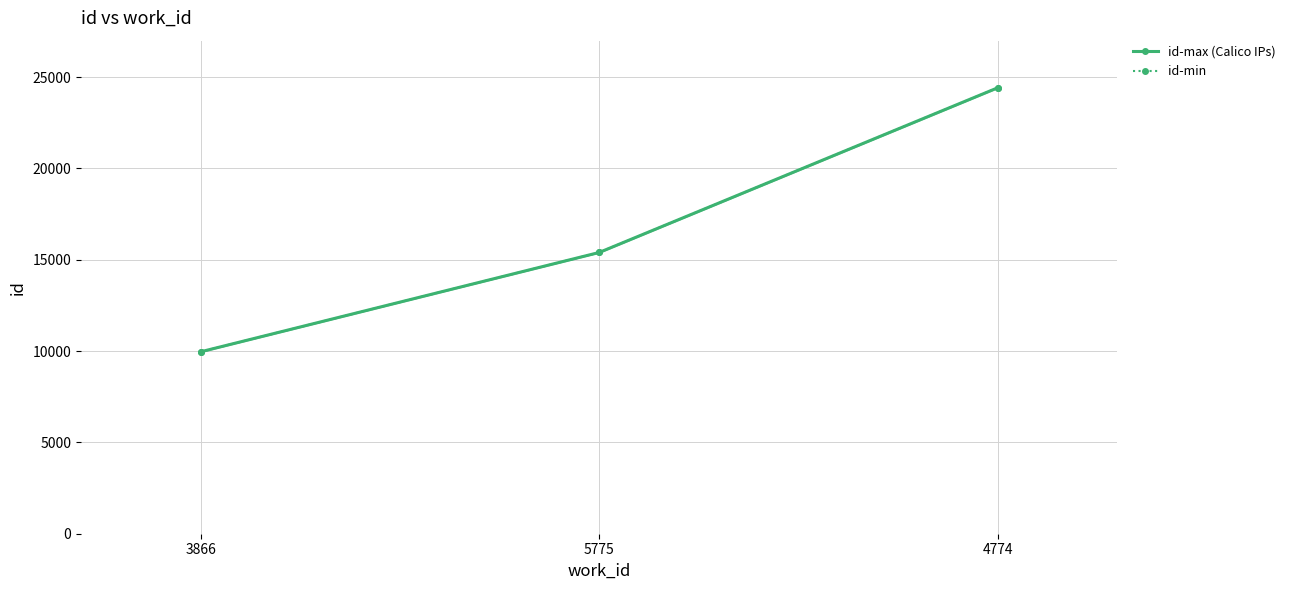

What is the minimum value for id-max (Calico IPs)?

9962